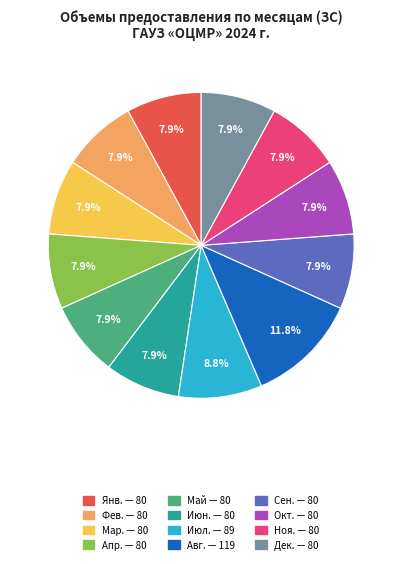

Is there a majority slice in this chart?

No